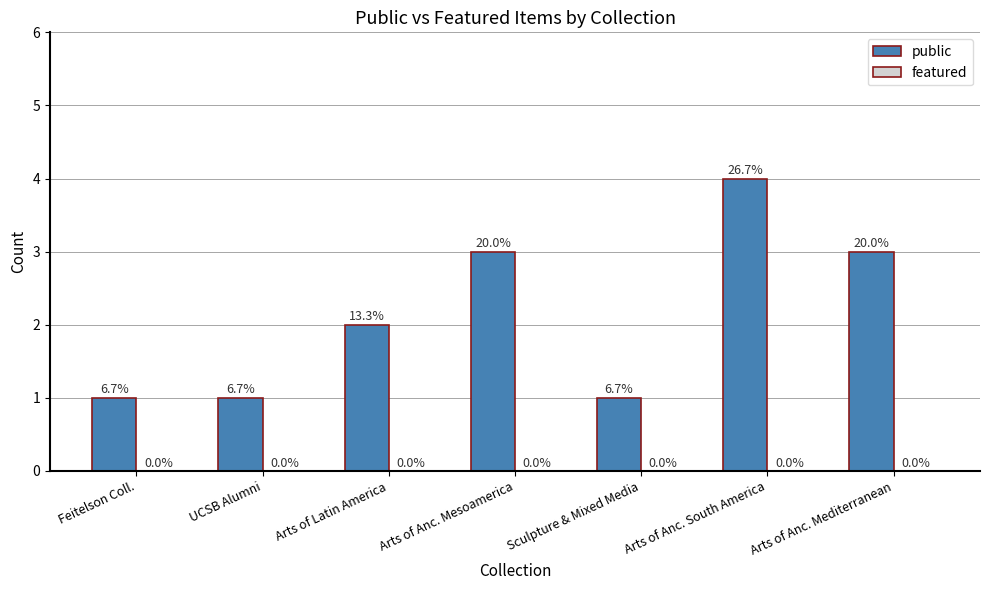

Are the bars grouped side by side (vs. stacked)?

No